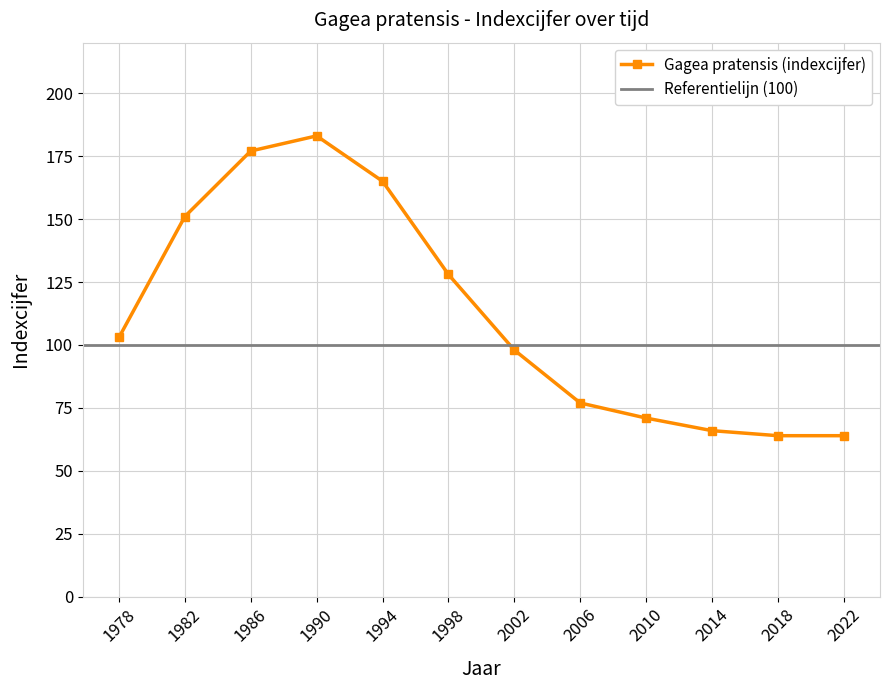

Approximately how many times larger is the value at 1982 compared to 1986?

0.9